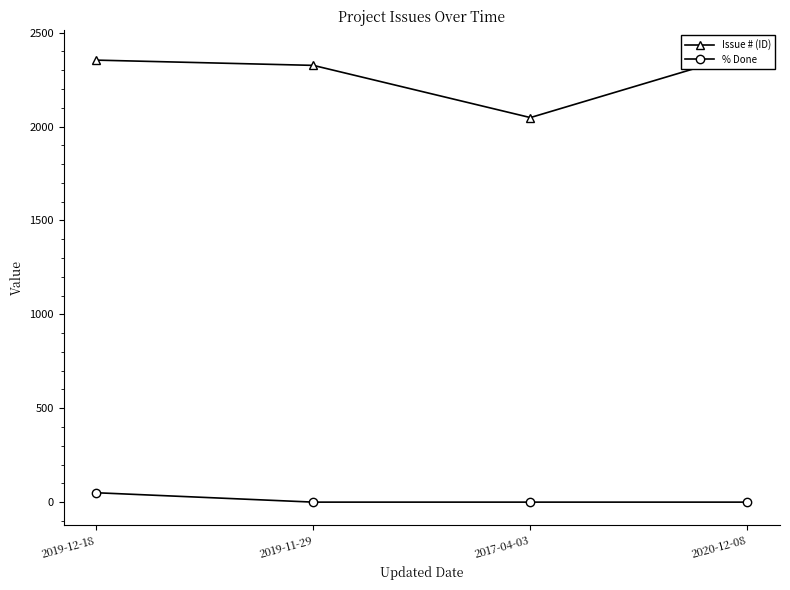

List the series in order of their peak value, highest first.

Issue # (ID), % Done